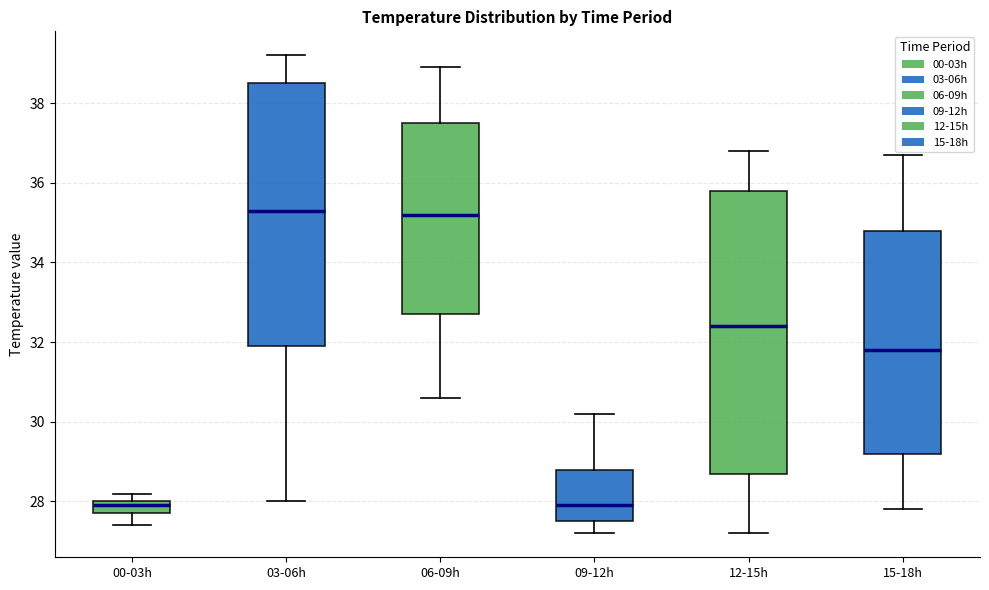

Reading left to right, transcribe this box plot: for each box, give where its median line is, the range the box spans, and where its two whiskers end, as read against the y-axis. The values are not printed on the chart, so give them approximately, as read against the axis.

00-03h: median 28.0 (just below the box's upper edge), box 27.8 to 28.0, whiskers 27.4 to 28.2
03-06h: median 35.4, box 32.0 to 38.6, whiskers 28.0 to 39.2
06-09h: median 35.2, box 32.8 to 37.6, whiskers 30.6 to 39.0
09-12h: median 28.0, box 27.6 to 28.8, whiskers 27.2 to 30.2
12-15h: median 32.4, box 28.8 to 35.8, whiskers 27.2 to 36.8
15-18h: median 31.8, box 29.2 to 34.8, whiskers 27.8 to 36.8